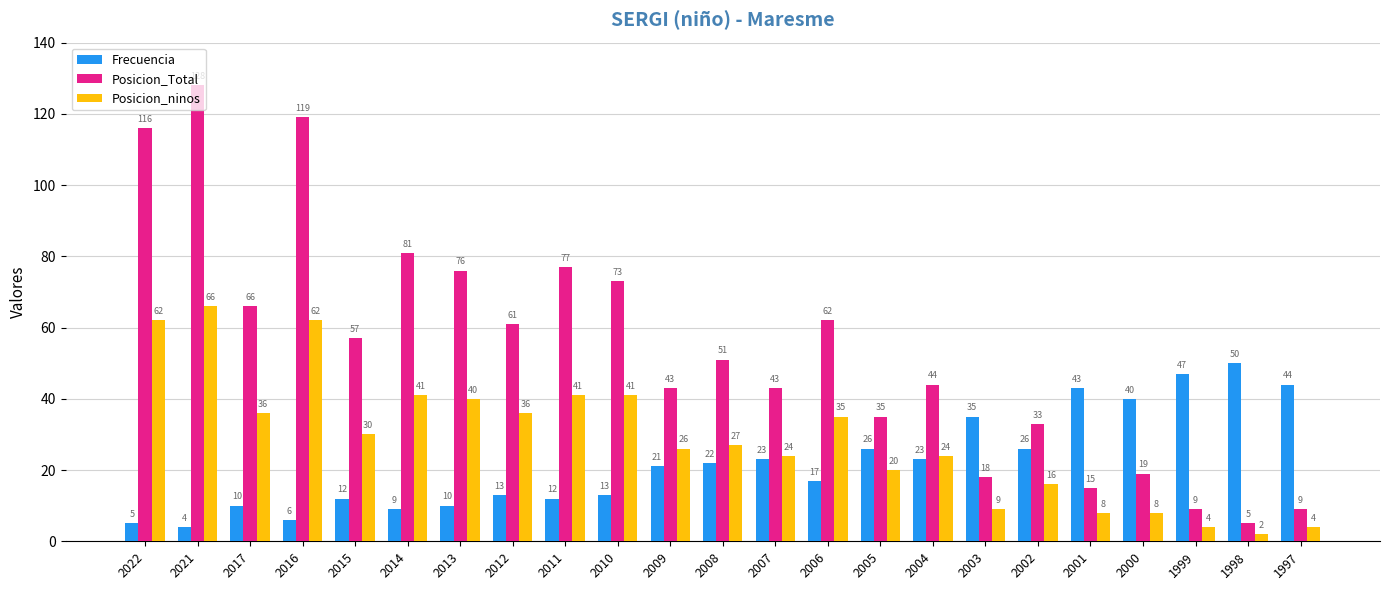

Which category has the lowest value in the Posicion_Total series?

1998